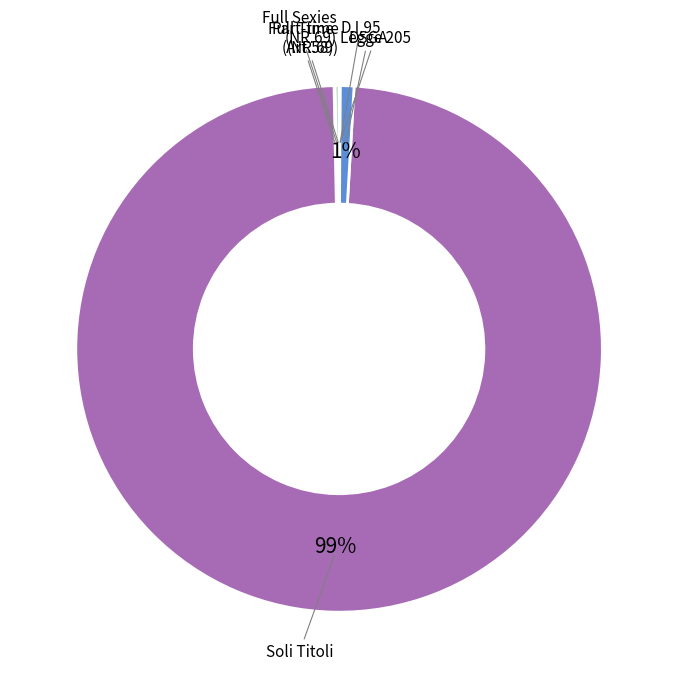

How many segments does this pie chart have?

7